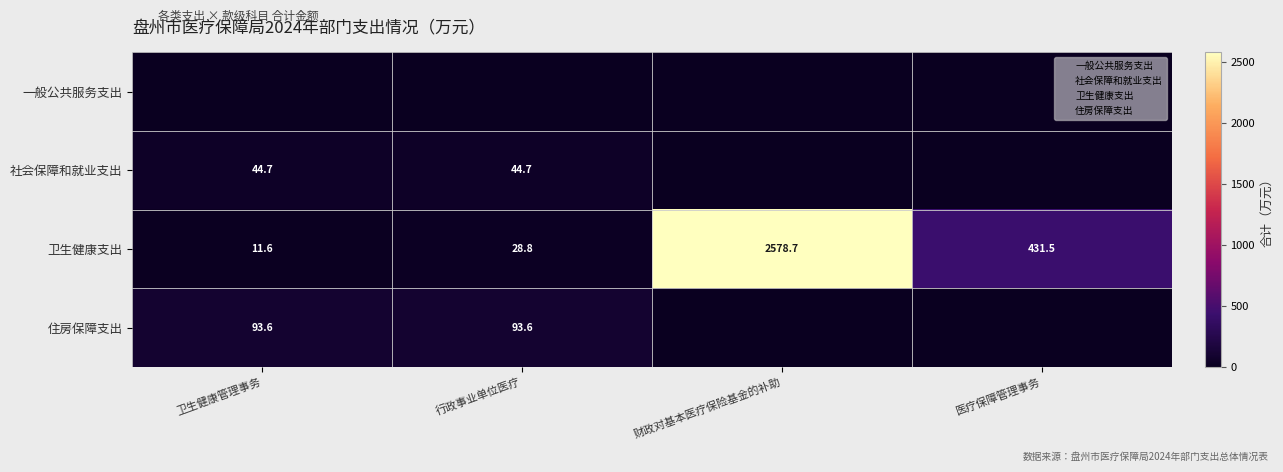

Rank the series by their maximum value, from highest to lowest.

卫生健康支出, 住房保障支出, 社会保障和就业支出, 一般公共服务支出